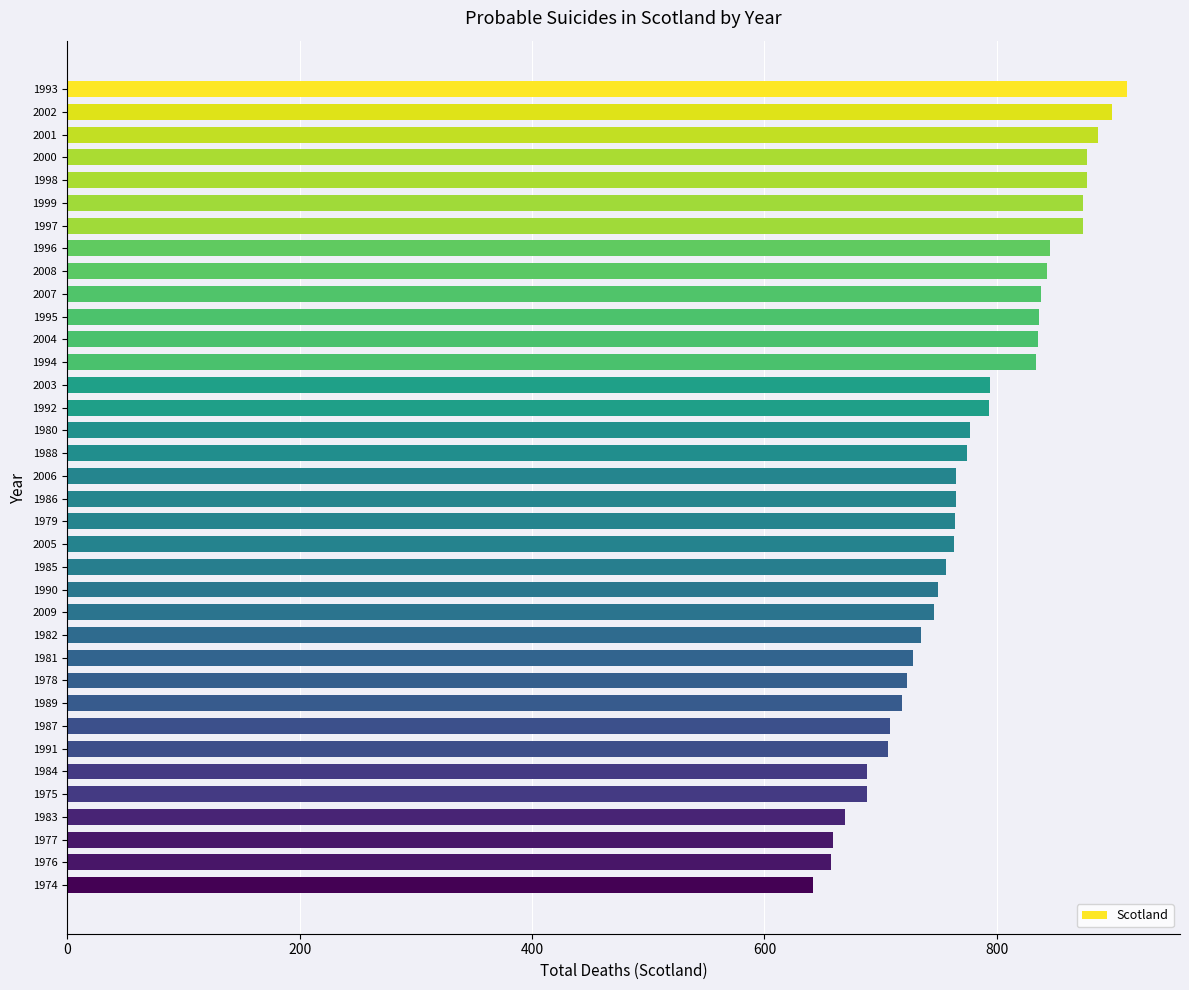

Count the number of data series in this chart.

1